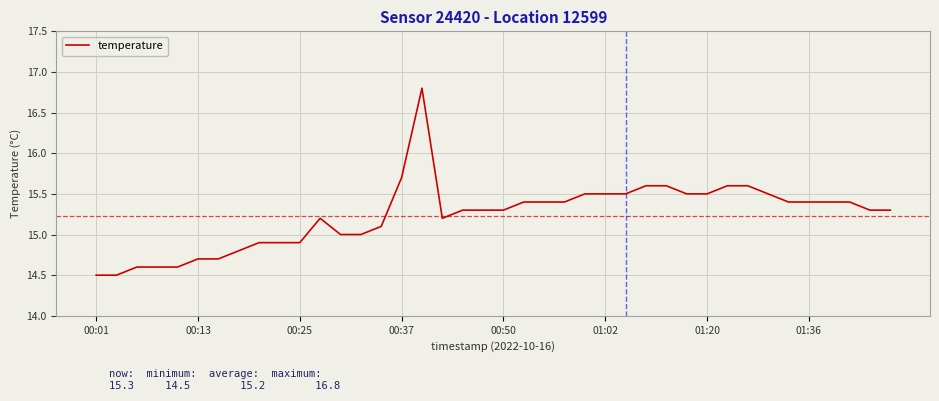

What is the minimum value shown in the chart?

14.5